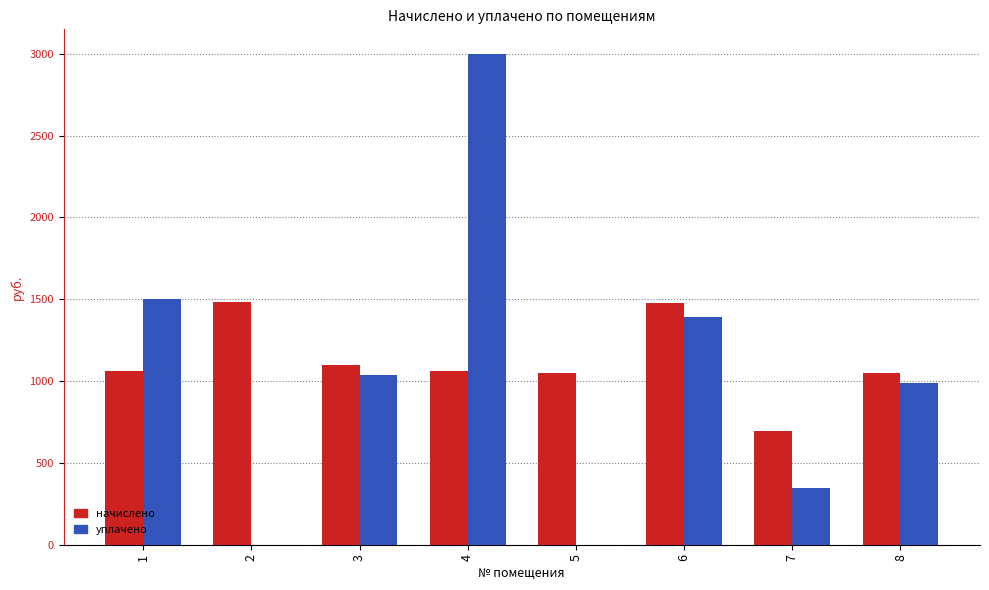

How many values in the начислено series exceed 1062?

4